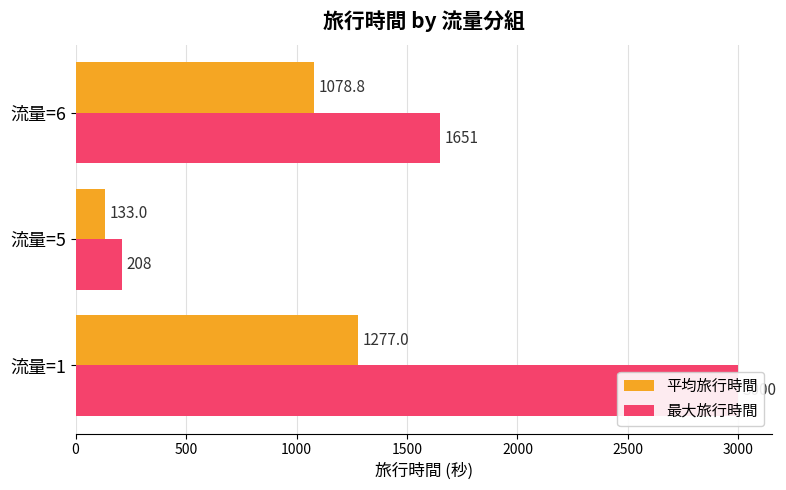

Read the 平均旅行時間 value at 流量=1.

1277.0